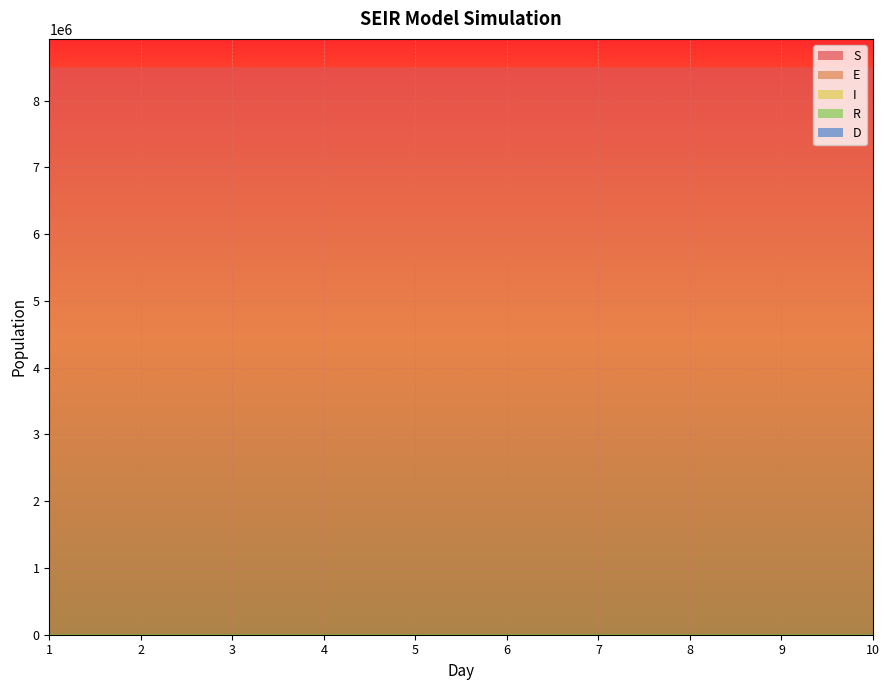

Reading right to left, transcribe all the data shown in this chart.

S: 8499836.6	8499869.0	8499895.9	8499918.4	8499937.0	8499952.5	8499965.5	8499976.6	8499987.0	8500000.0
E: 72.8	60.5	50.3	41.8	34.8	28.9	23.8	19.1	13.0	0.0
I: 60.0	49.9	41.5	34.5	28.7	23.9	20.0	17.1	16.0	20.0
R: 50.3	40.3	32.0	25.1	19.4	14.6	10.6	7.2	4.0	0.0
D: 0.4	0.3	0.2	0.2	0.1	0.1	0.1	0.1	0.0	0.0